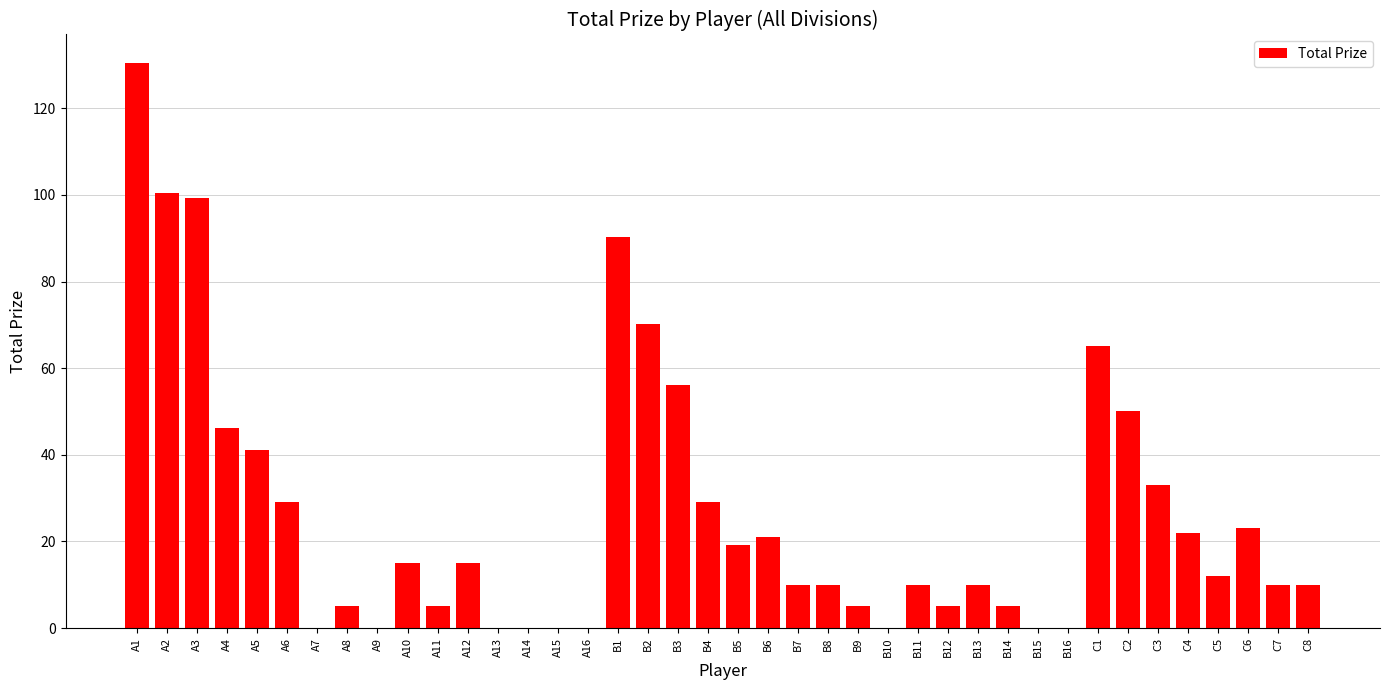

The chart shows a value of -76.2 at A13. True or false?

False